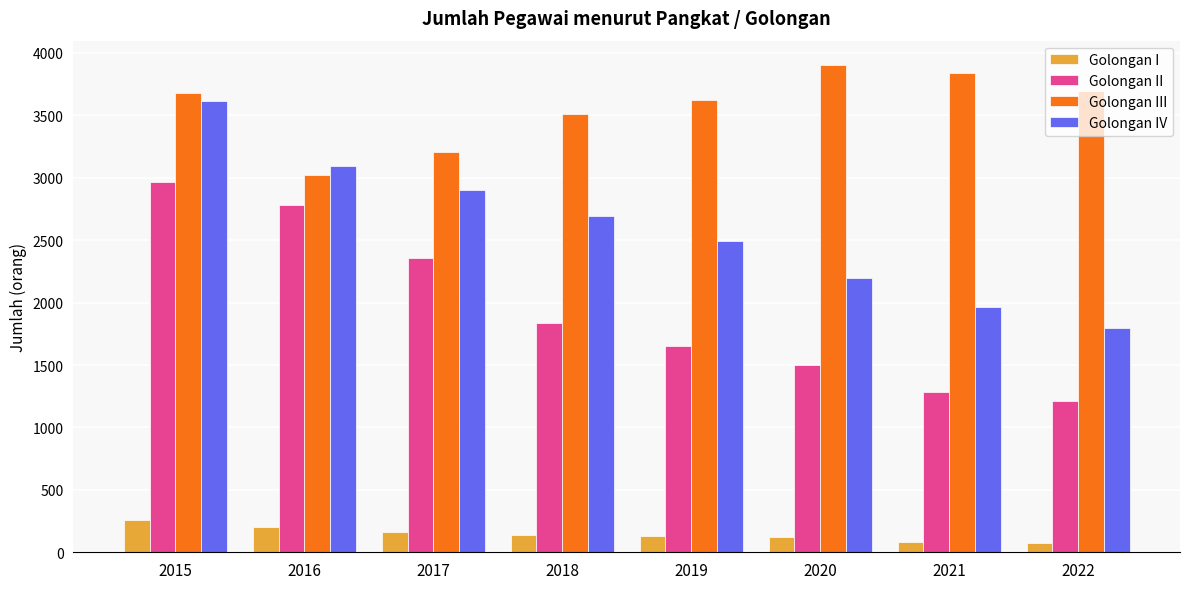

What is the greatest value displayed?

3903